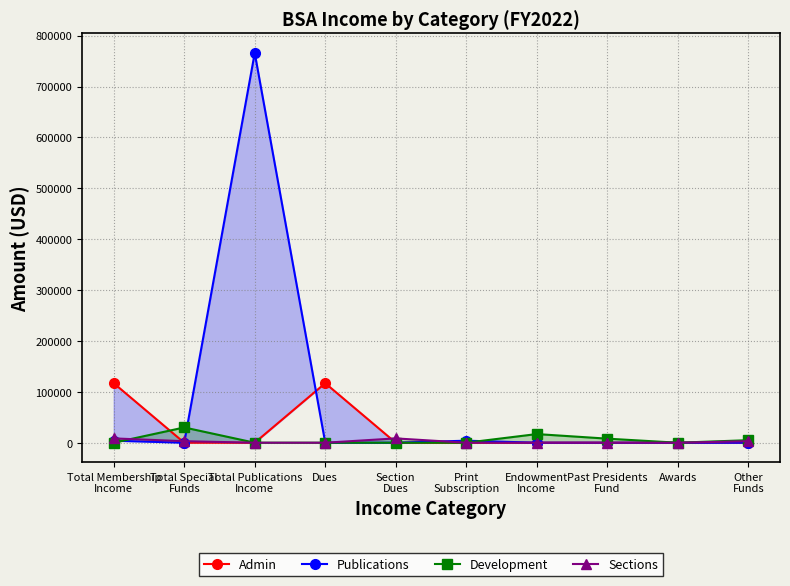

At which category does the chart reach its minimum across all series?

Total Special
Funds